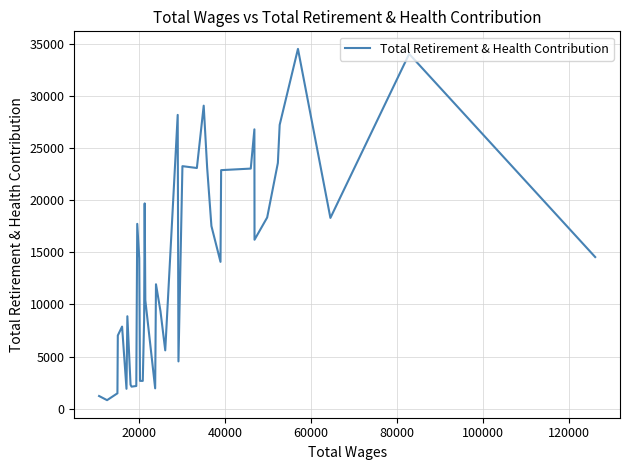

How many lines are shown in the chart?

1